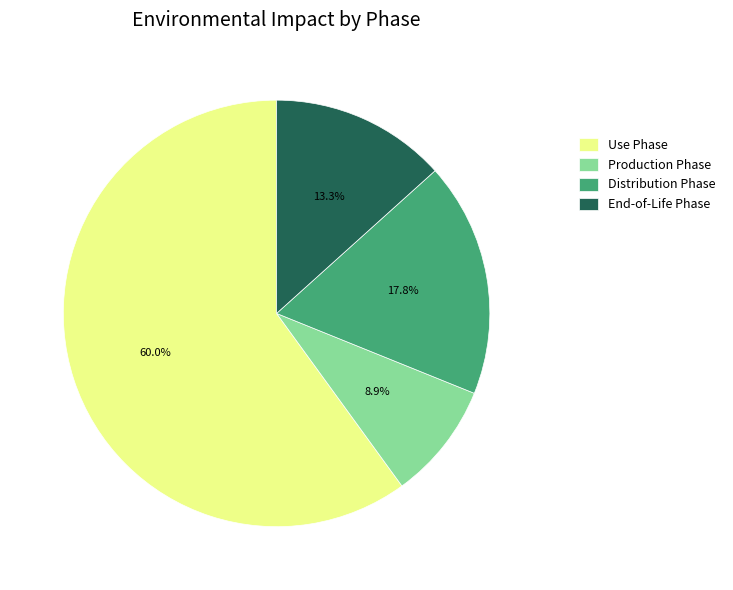

Rank the categories by value from highest to lowest.

Use Phase, Distribution Phase, End-of-Life Phase, Production Phase